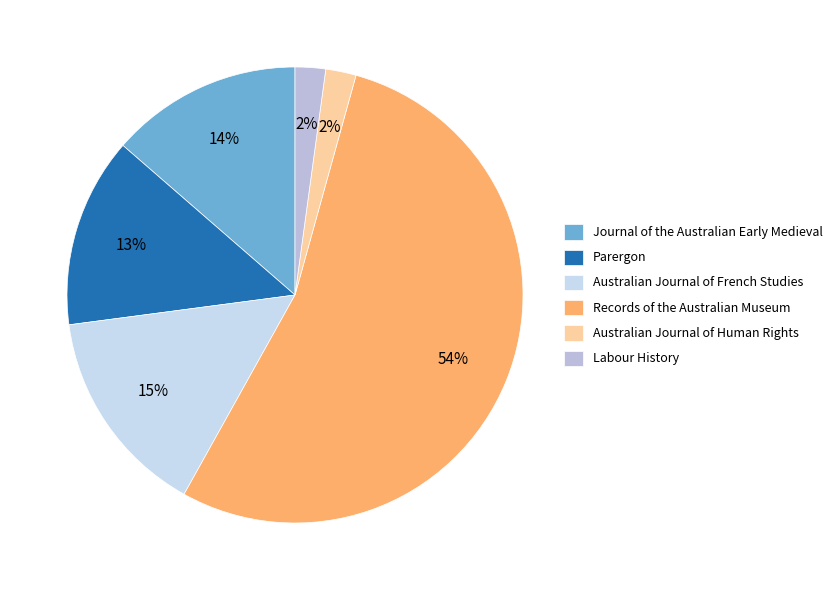

To the nearest percent, what is the combined percentage of Journal of the Australian Early Medieval and Parergon?

27%